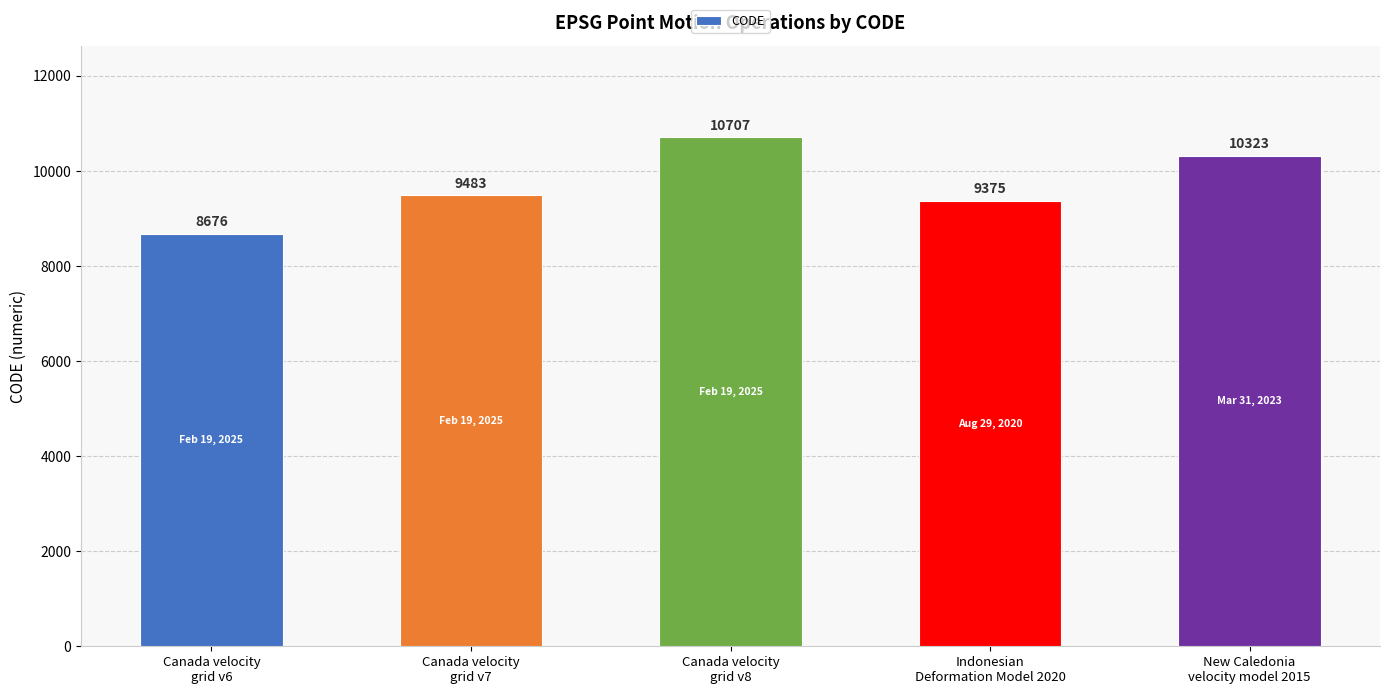

Reading left to right, extract all data points from this chart.

Canada velocity
grid v6=8676	Canada velocity
grid v7=9483	Canada velocity
grid v8=10707	Indonesian
Deformation Model 2020=9375	New Caledonia
velocity model 2015=10323